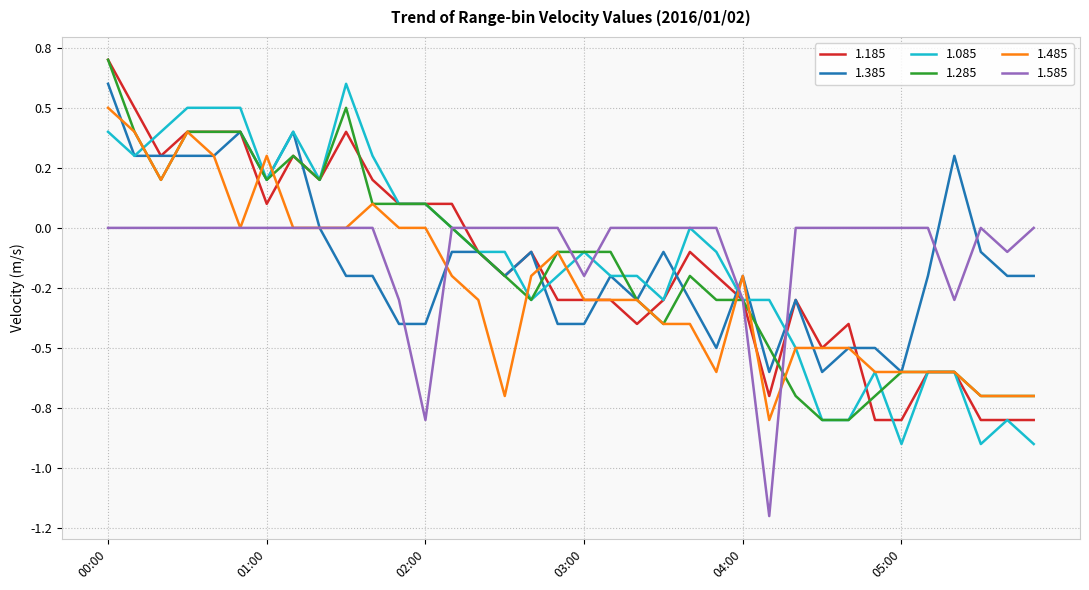

True or false: 1.385 and 1.185 intersect in this chart.

True